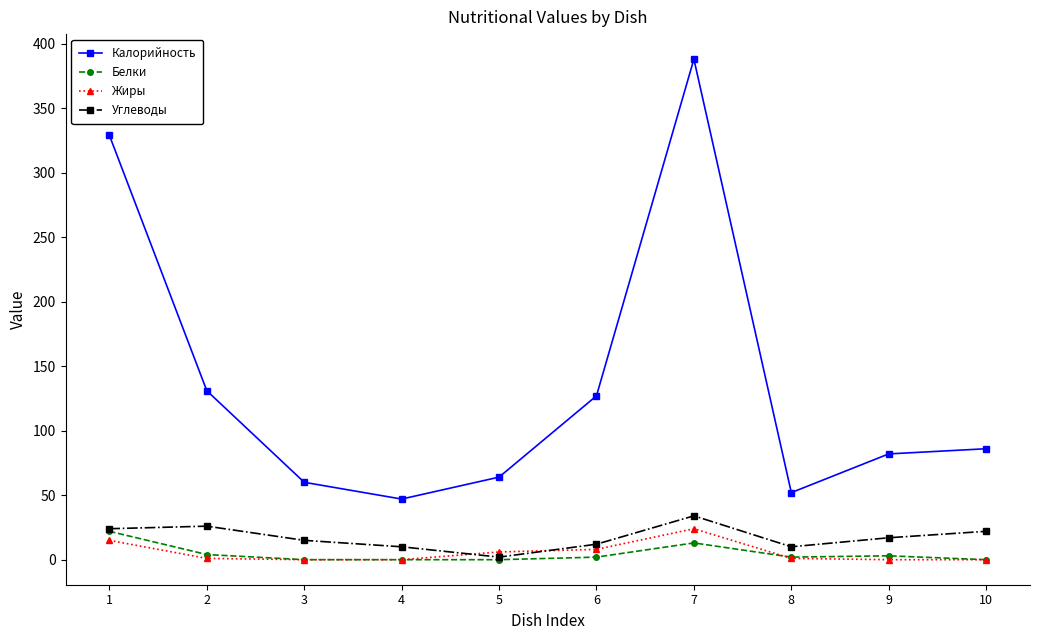

True or false: Калорийность and Жиры intersect in this chart.

False